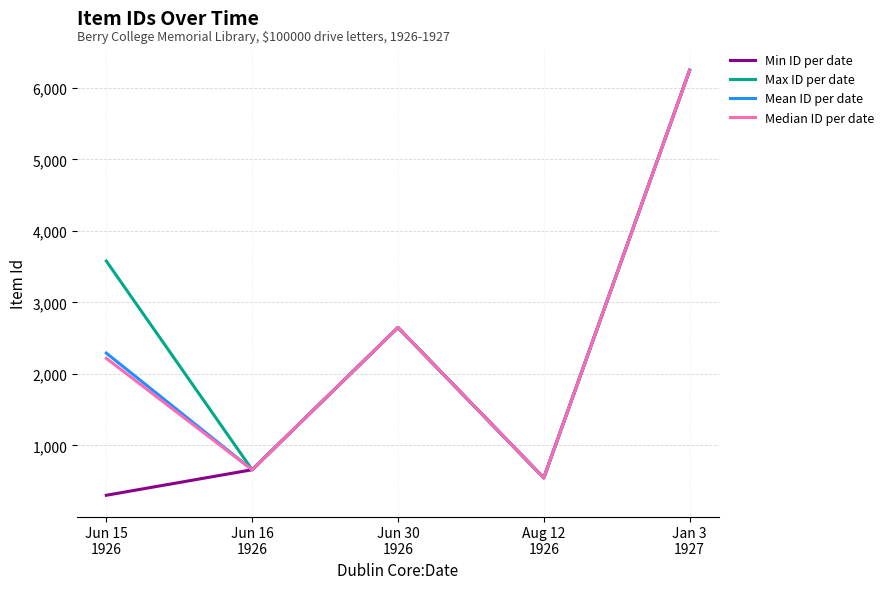

True or false: Min ID per date has a value of 660 at Jun 16
1926.

True